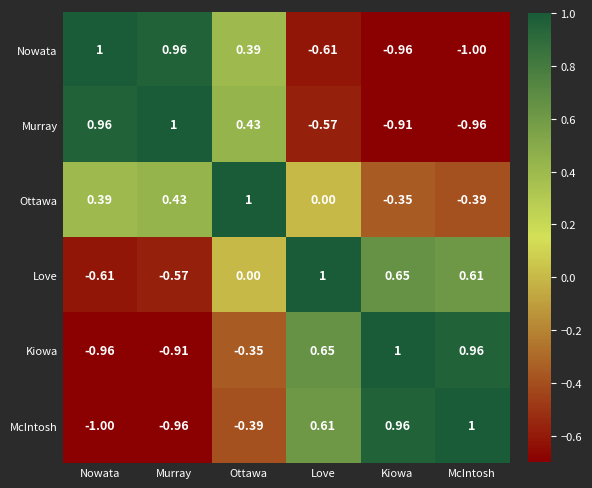

At Kiowa, list the series in order from smallest to largest.

Nowata, Murray, Ottawa, Love, McIntosh, Kiowa